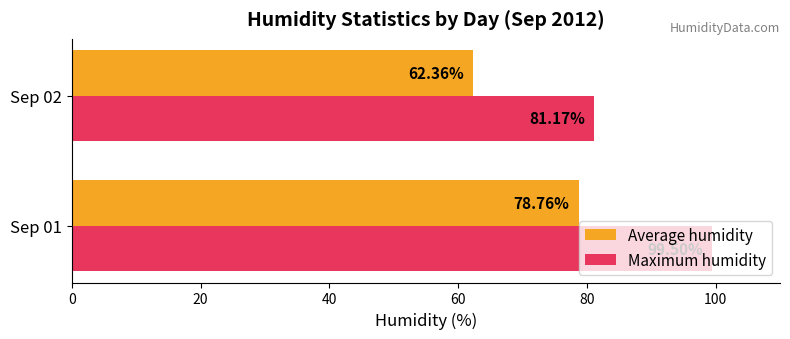

What is the average value of the Maximum humidity series?

90.3